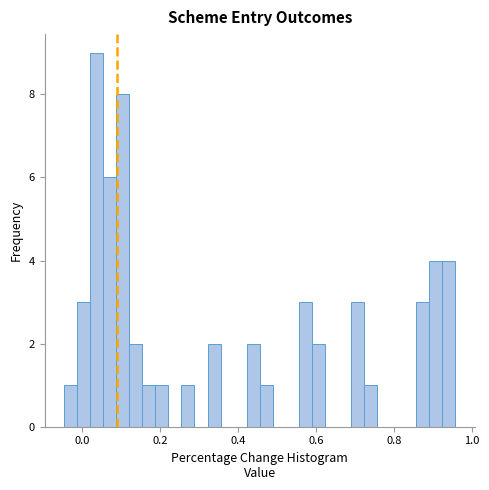

Around what value on the x-axis is the tallest bar? Give the approximate position of its centre, as read against the axis.

0.04